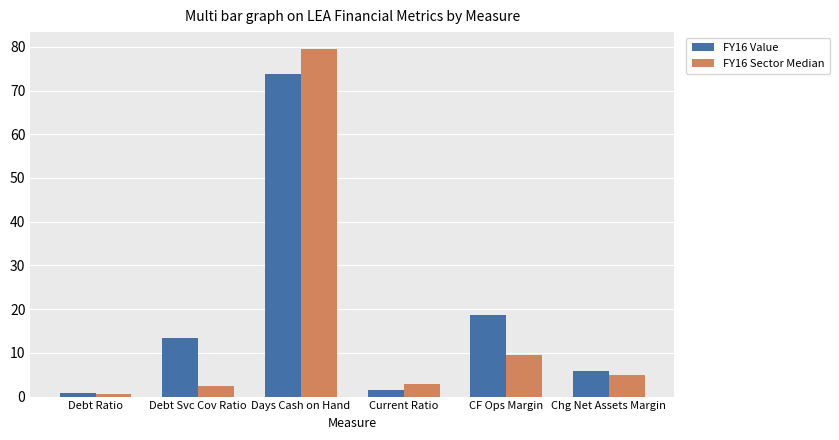

What is the difference between the maximum and minimum values in the FY16 Value series?

73.0